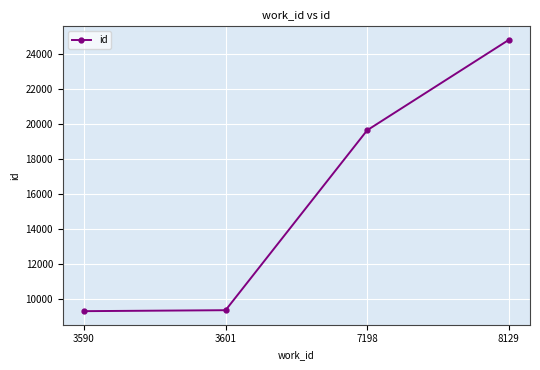

The chart shows a value of 26716 at 7198. True or false?

False